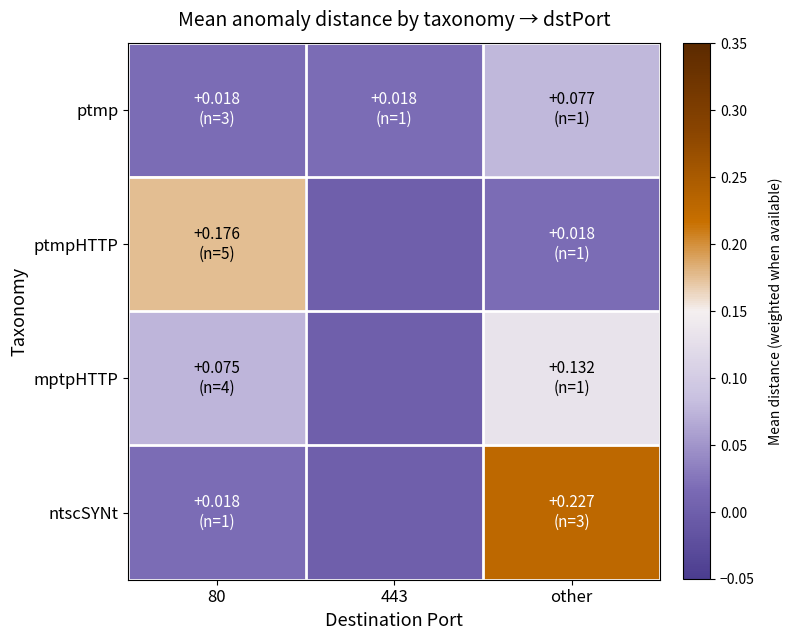

At other, list the series in order from largest to smallest.

ntscSYNt, mptpHTTP, ptmp, ptmpHTTP